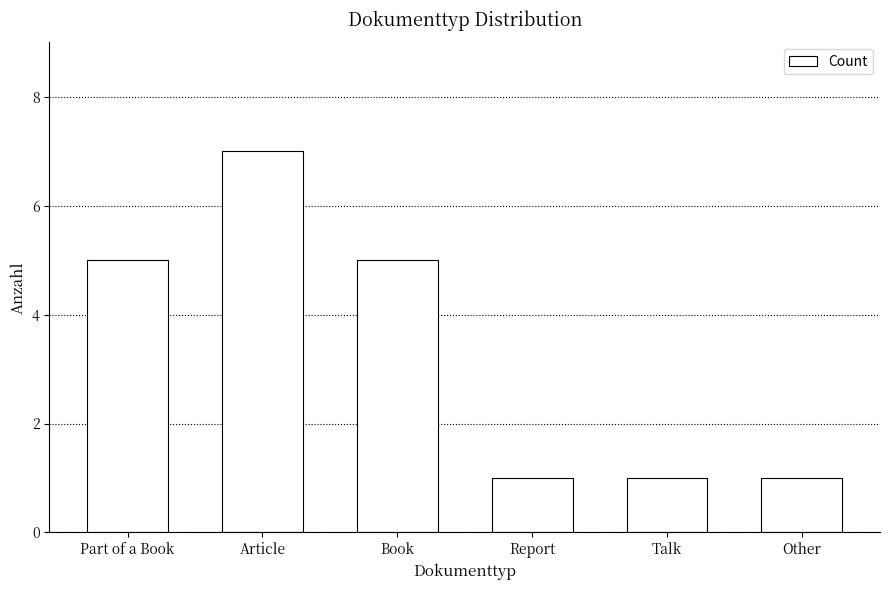

What is the greatest value displayed?

7